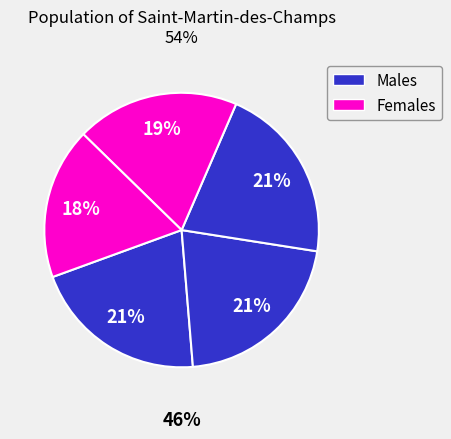

Count the number of slices in the pie.

5